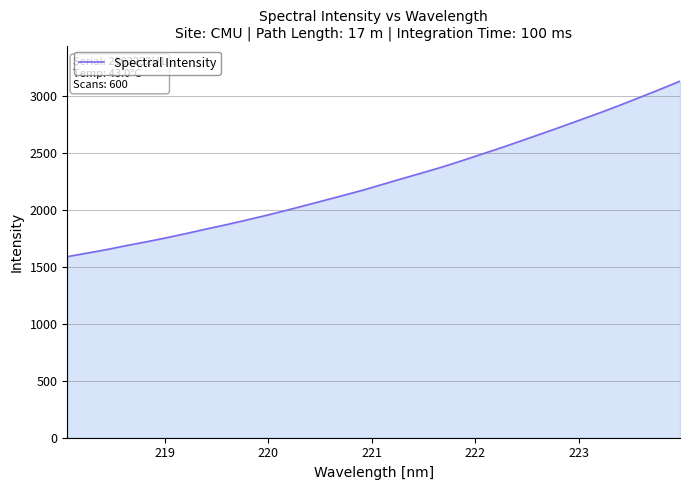

How many values are below 2226?

16